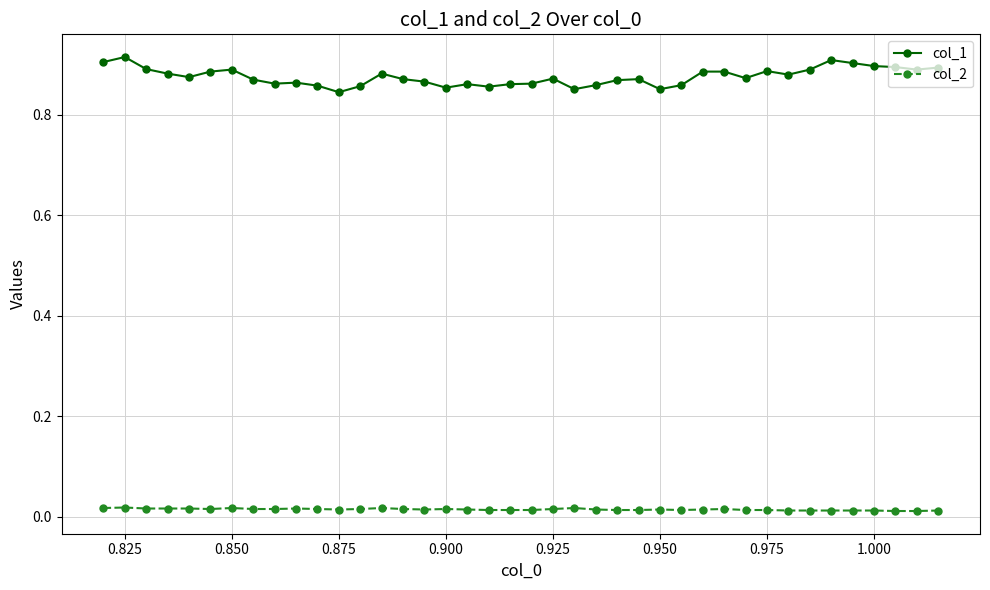

At how many categories does at least one series exceed 0?

40